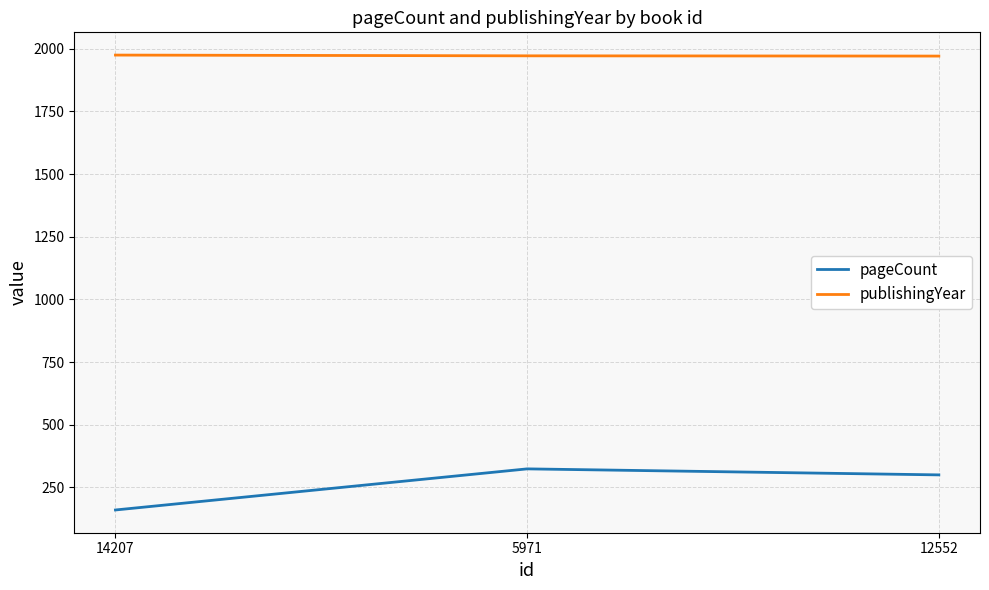

What position from the left is 12552?

3